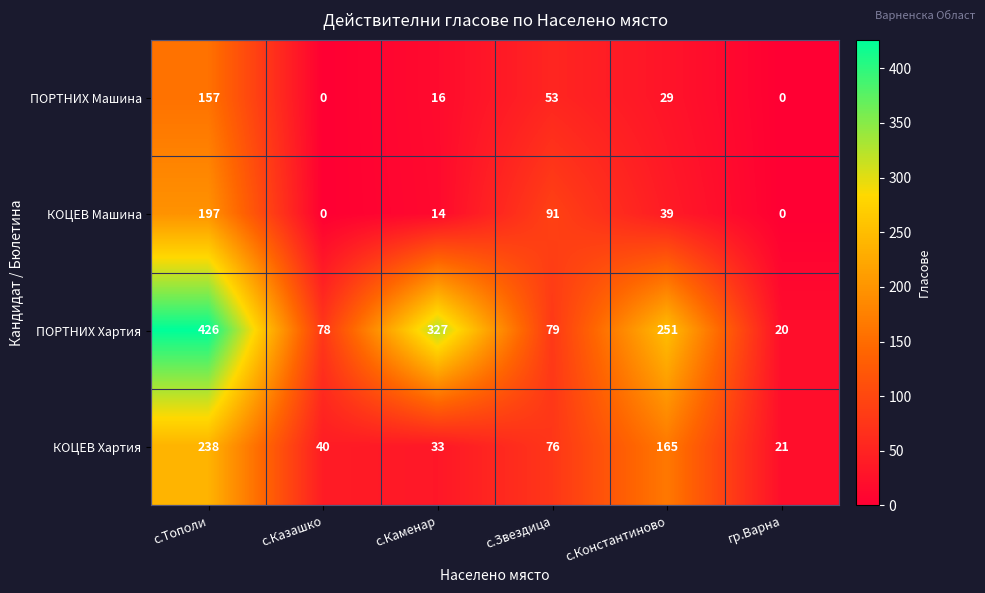

What is the spread (max minus min) of values at с.Каменар?

313